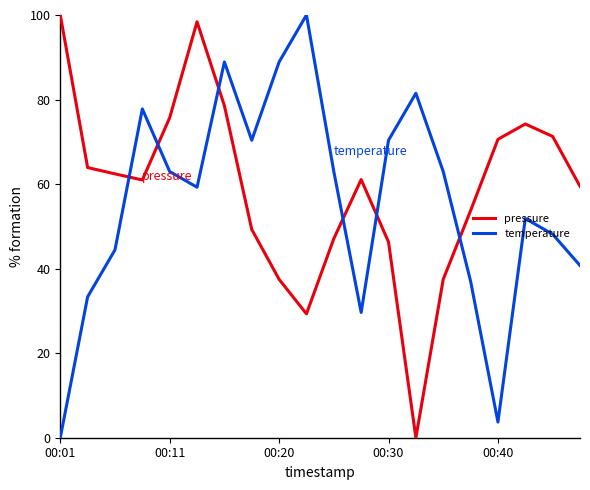

Which series ends up on top after the final intersection of pressure and temperature?

pressure